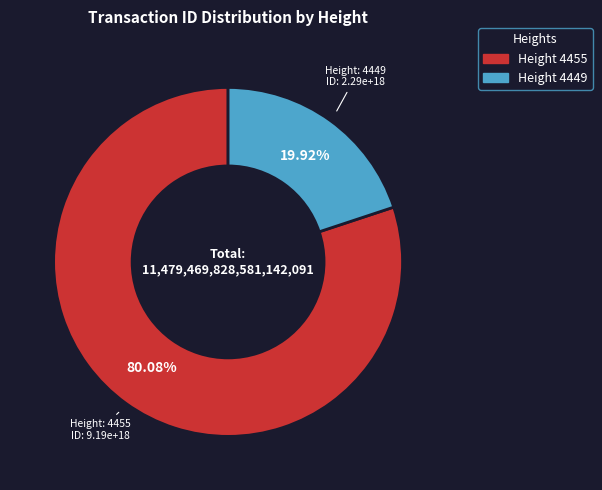

Is there a majority slice in this chart?

Yes